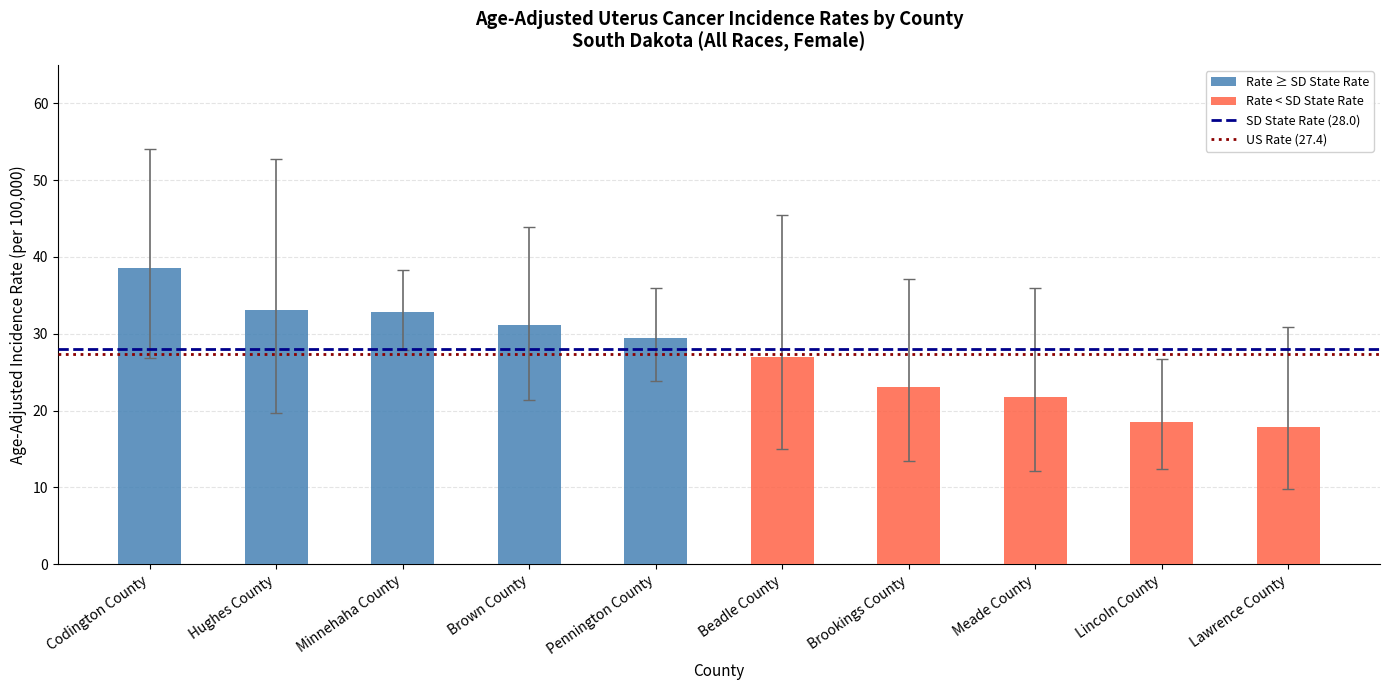

What is the maximum value shown in the chart?

38.5